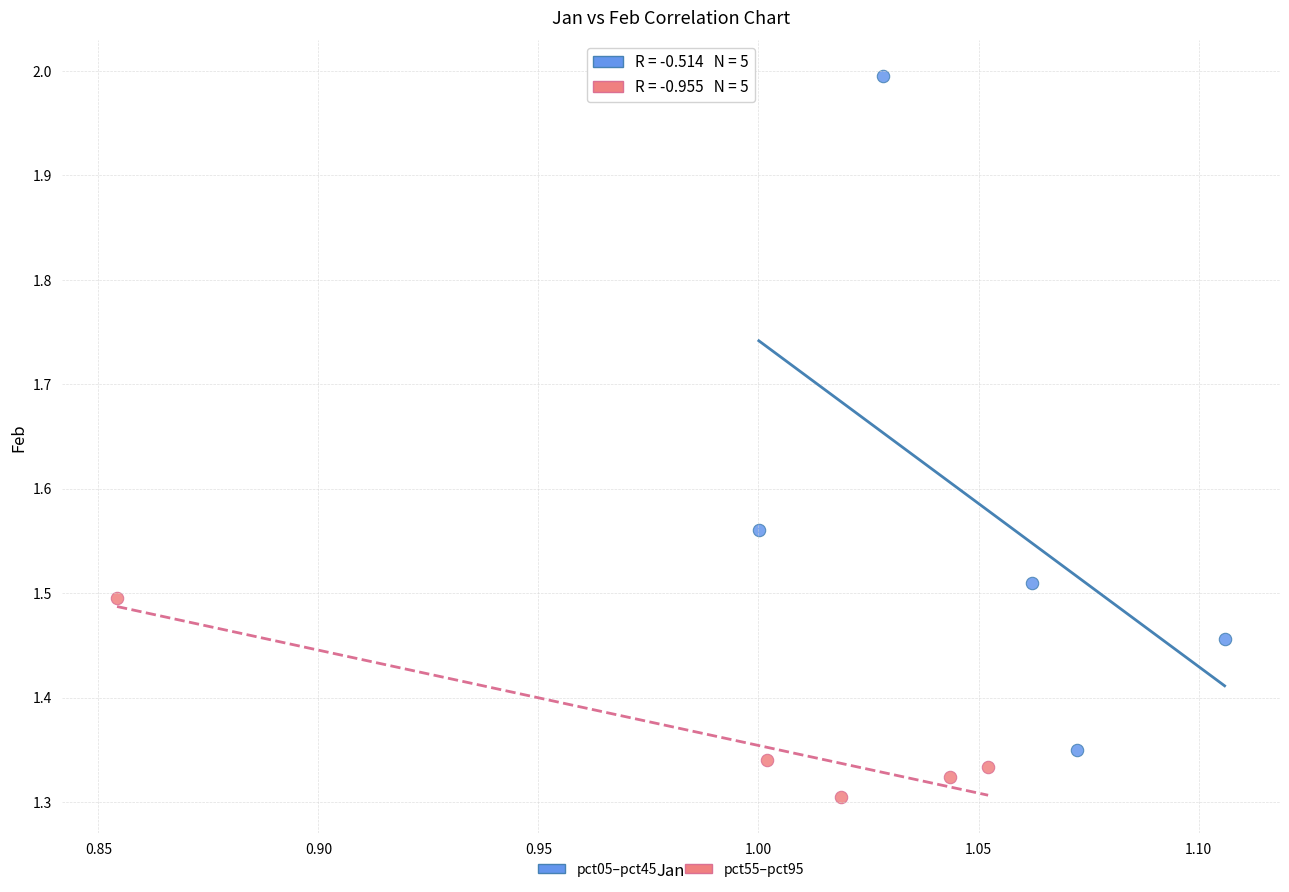

Which series reaches the maximum Y coordinate?

pct05–pct45